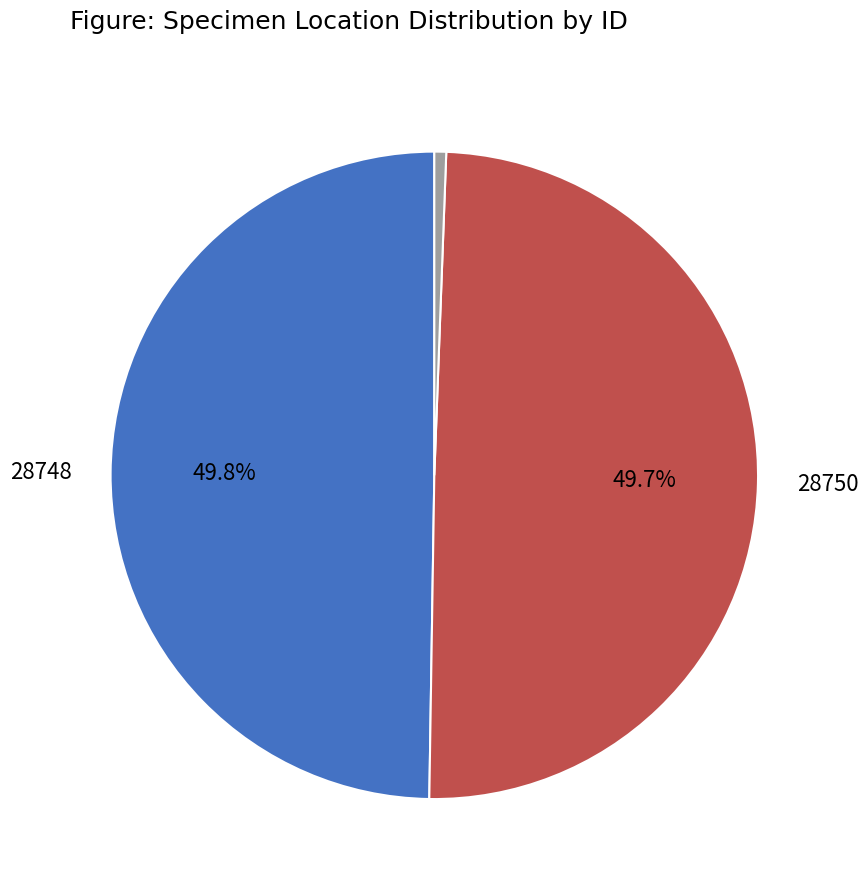

How many segments does this pie chart have?

3